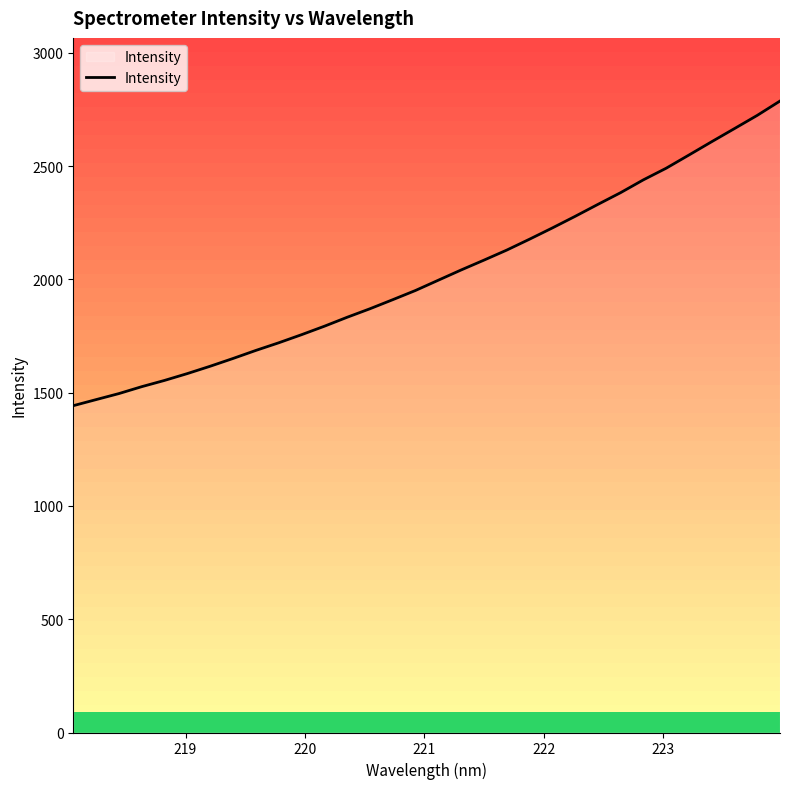

What is the maximum value for Intensity?

2787.6